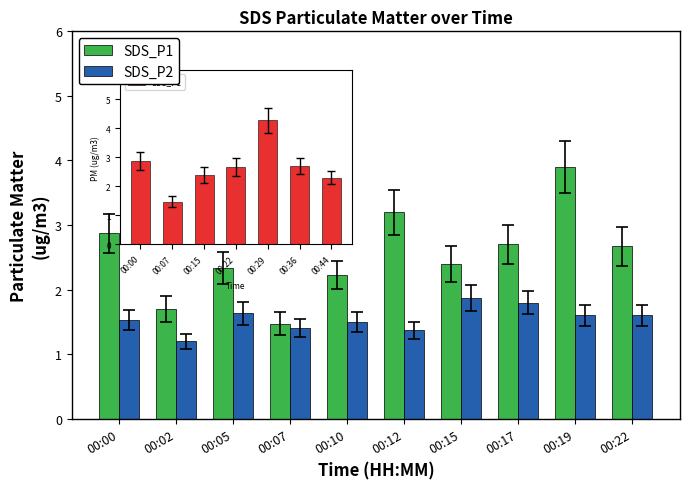

List the series in order of their peak value, highest first.

SDS_P1, SDS_P2